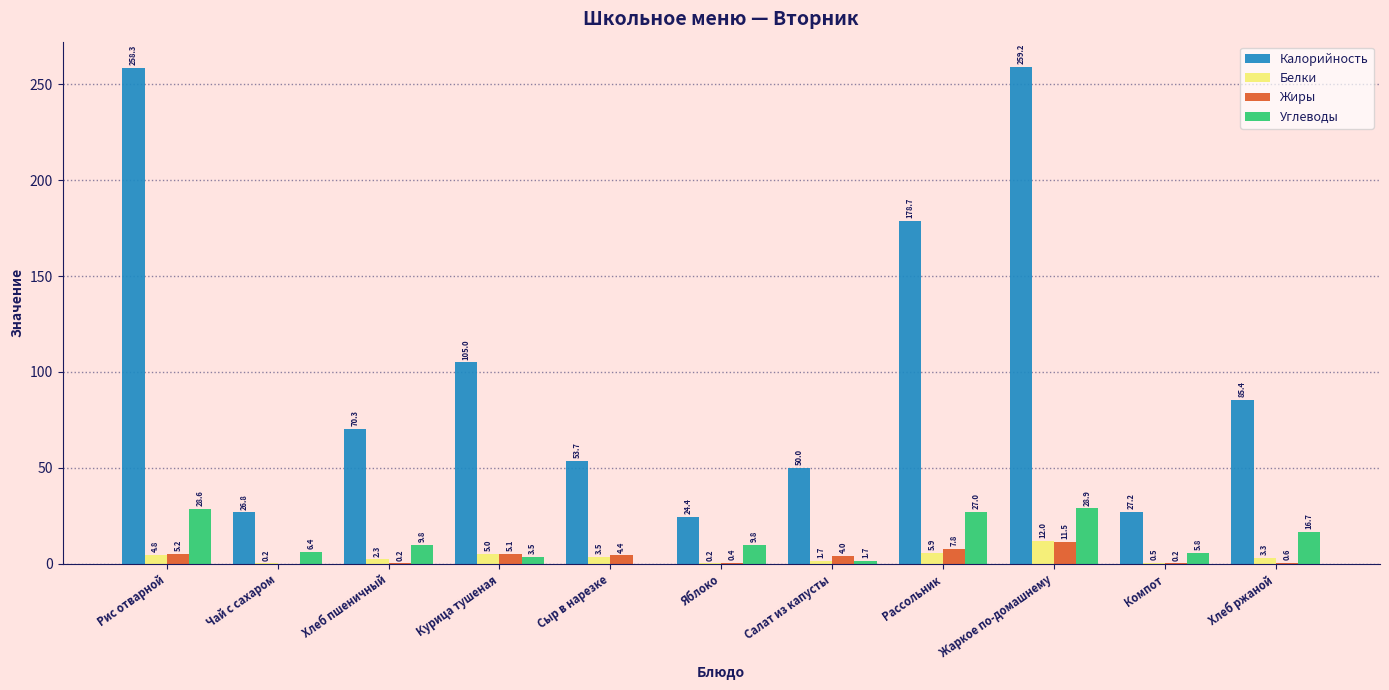

At which category does the chart reach its peak across all series?

Жаркое по-домашнему